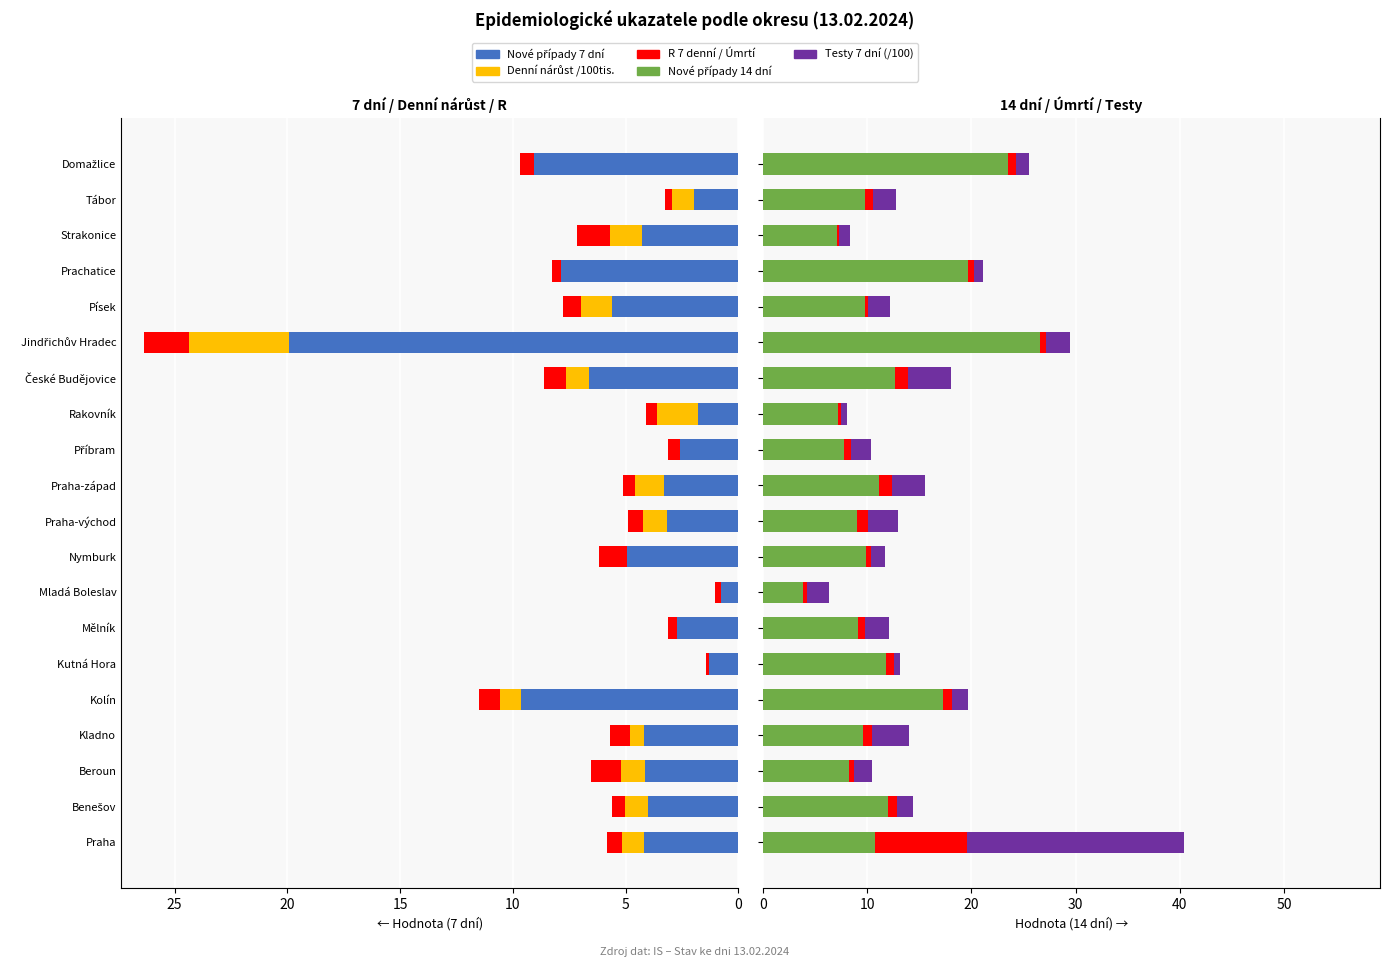

What is the total value across all series at Kladno?

19.7